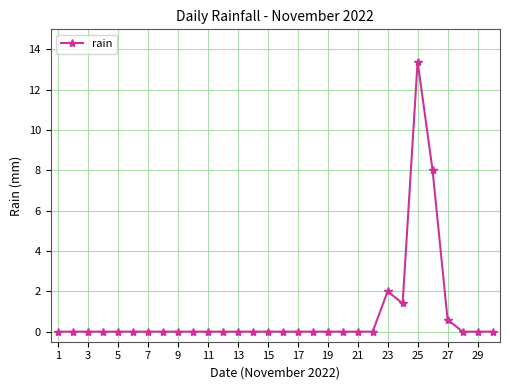

What is the sum of all values?

25.4